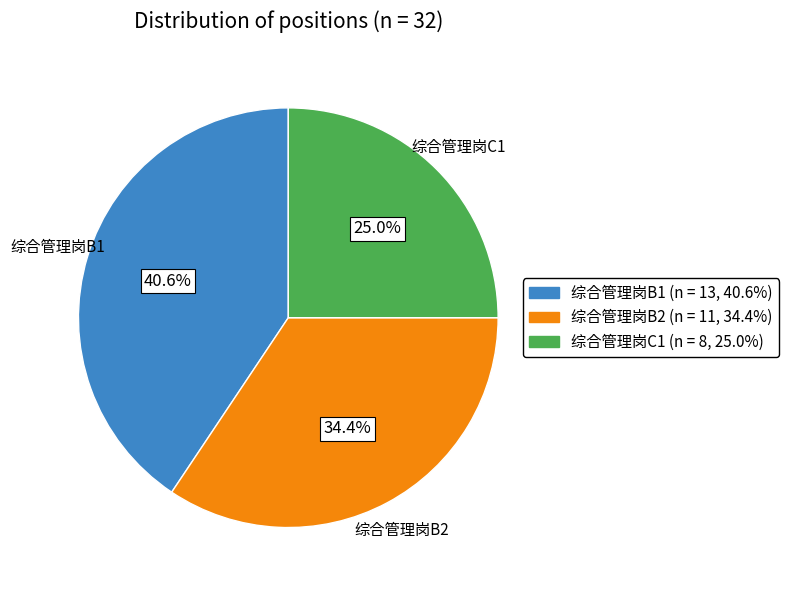

Does 综合管理岗B2 account for over 50% of the chart?

No